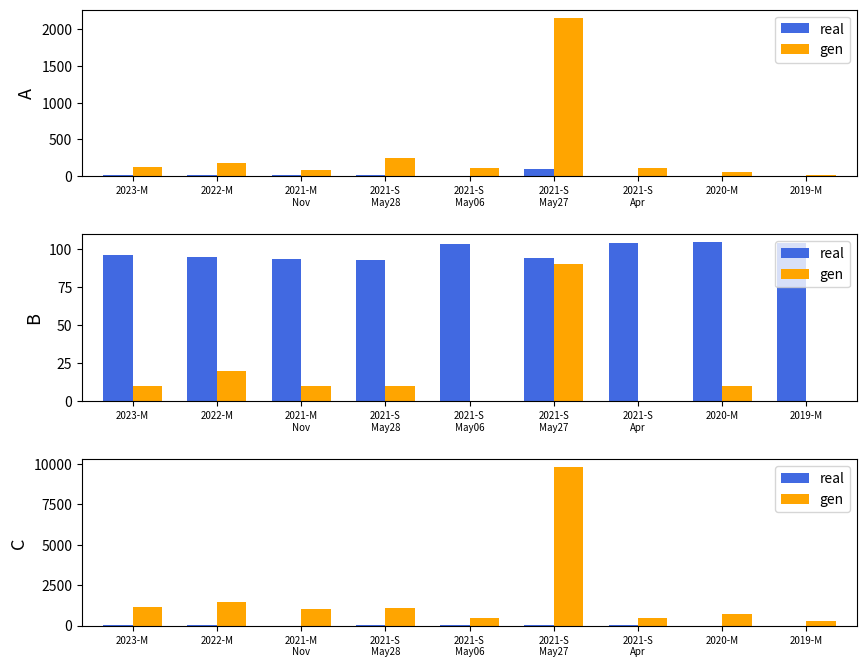

The gen series shows 1440.0 at 2022-M. True or false?

True